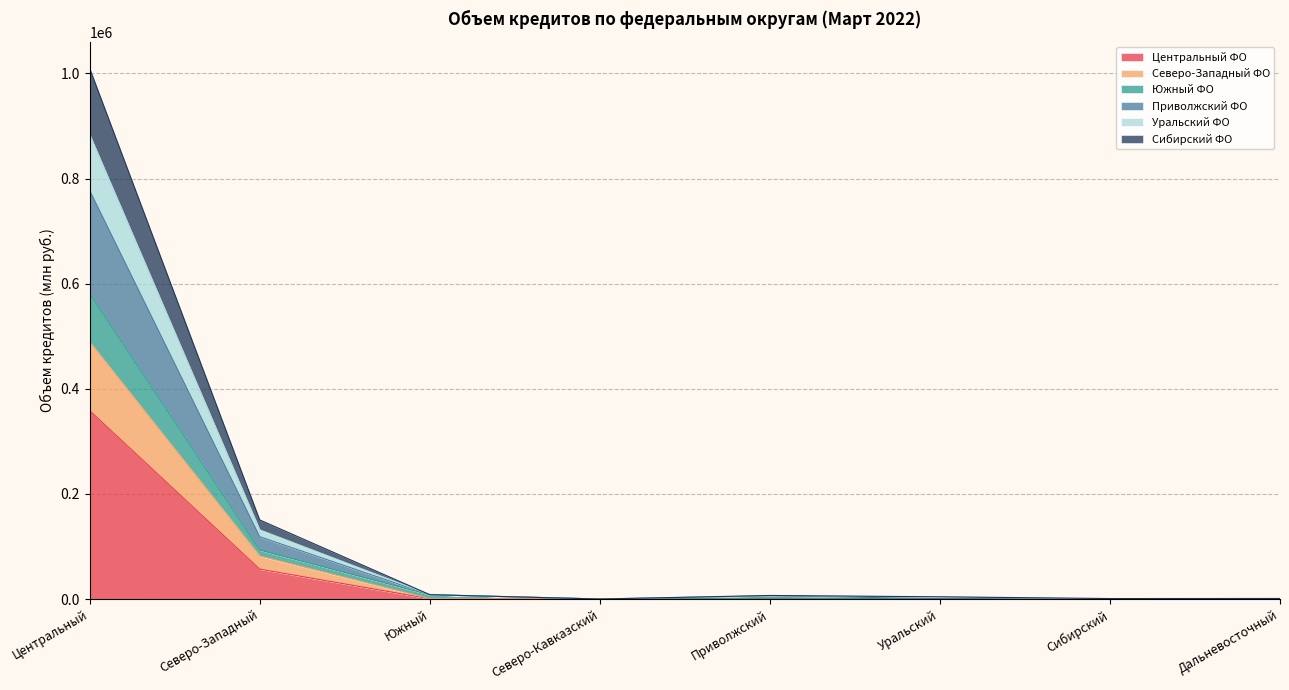

What is the total value across all series at Дальневосточный?

1025